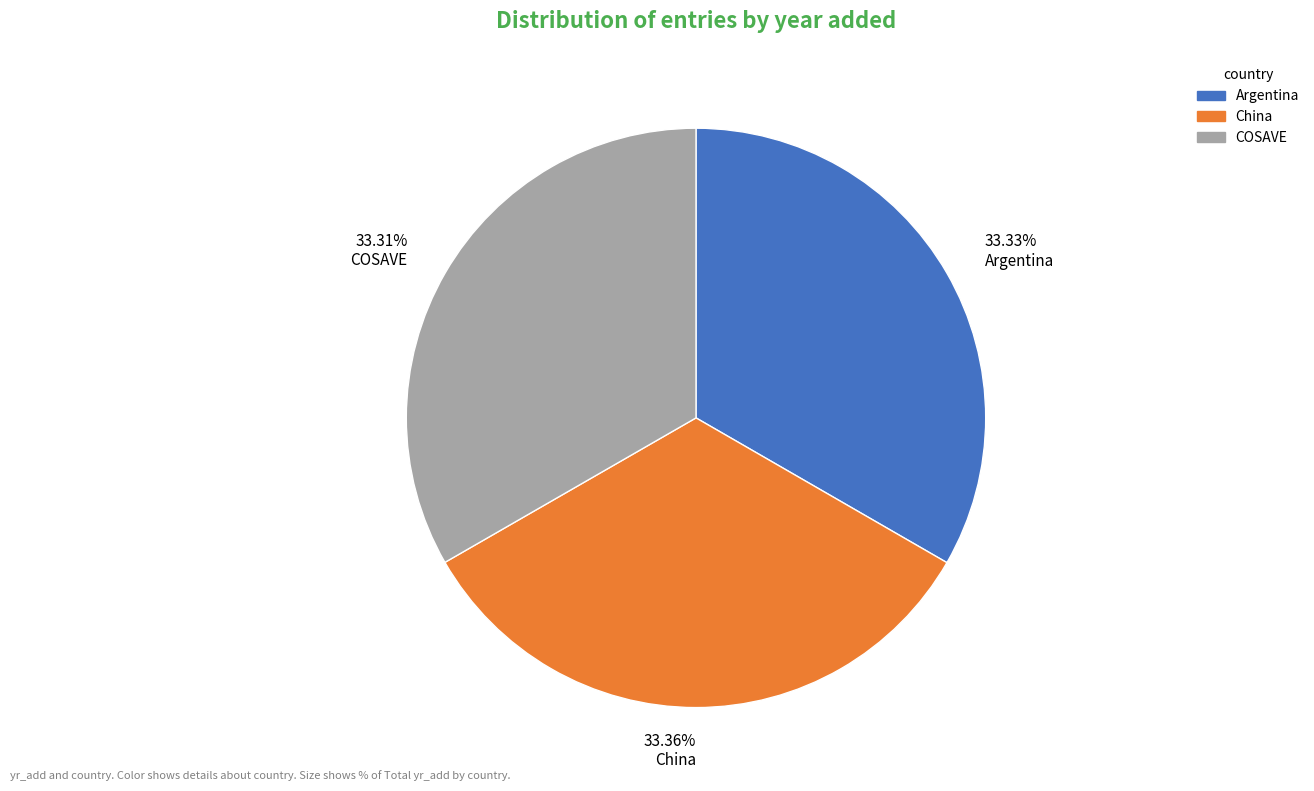

The COSAVE slice represents 38% of the pie. True or false?

False